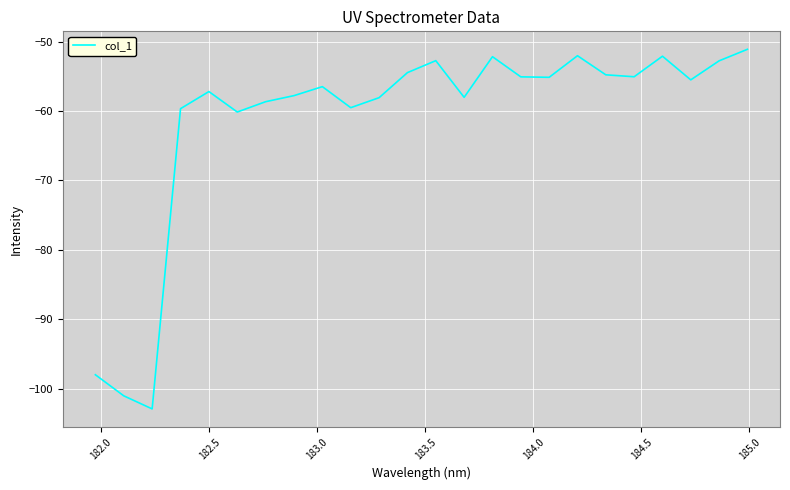

What is the minimum value shown in the chart?

-102.9